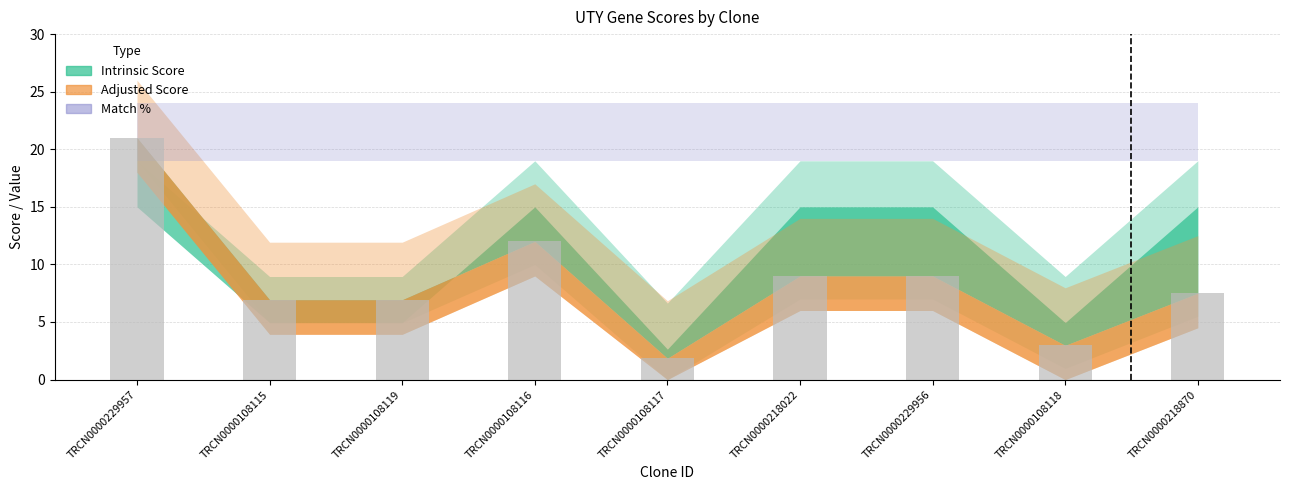

True or false: the data shows 6.9 at TRCN0000108115.

True